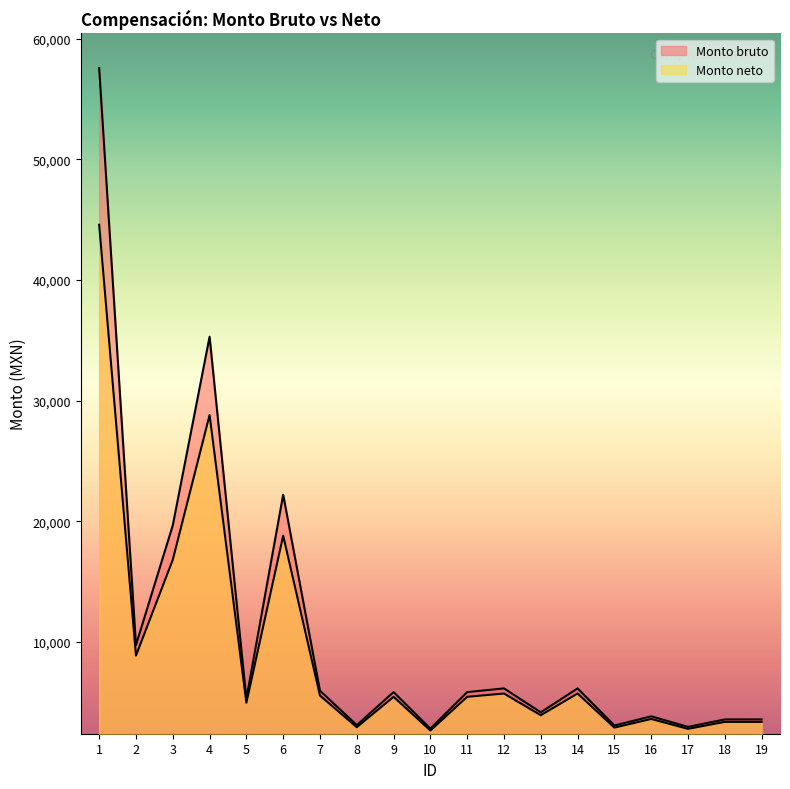

Rank the series at 4 from lowest to highest value.

Monto neto, Monto bruto